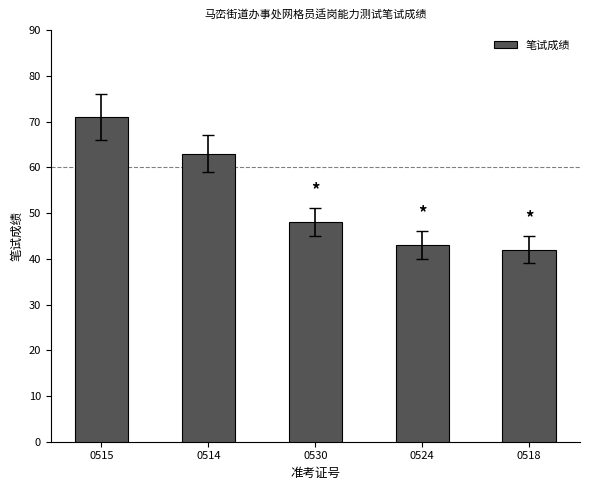

Rank the categories by value from highest to lowest.

0515, 0514, 0530, 0524, 0518